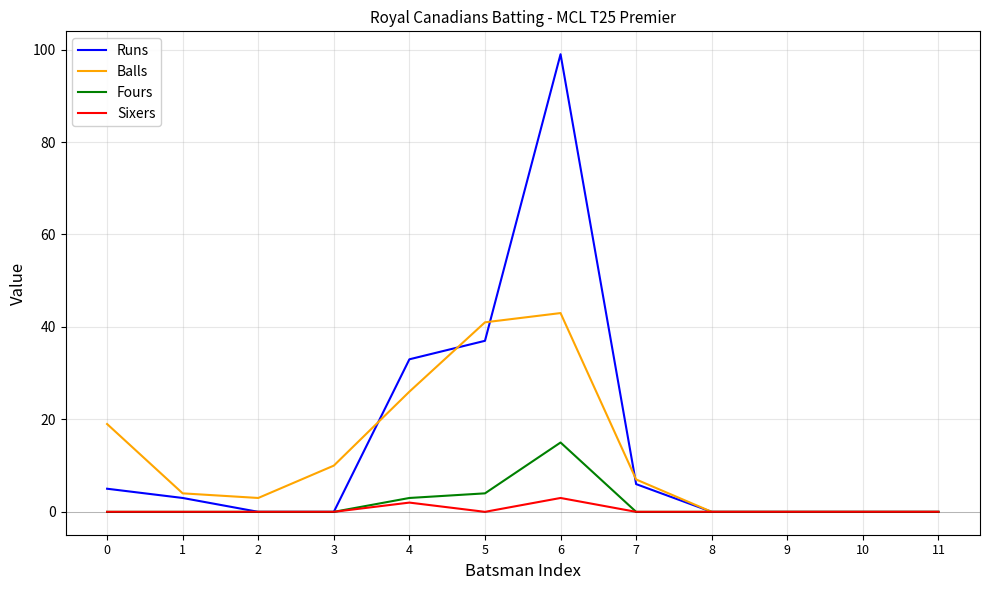

What is the greatest value displayed?

99